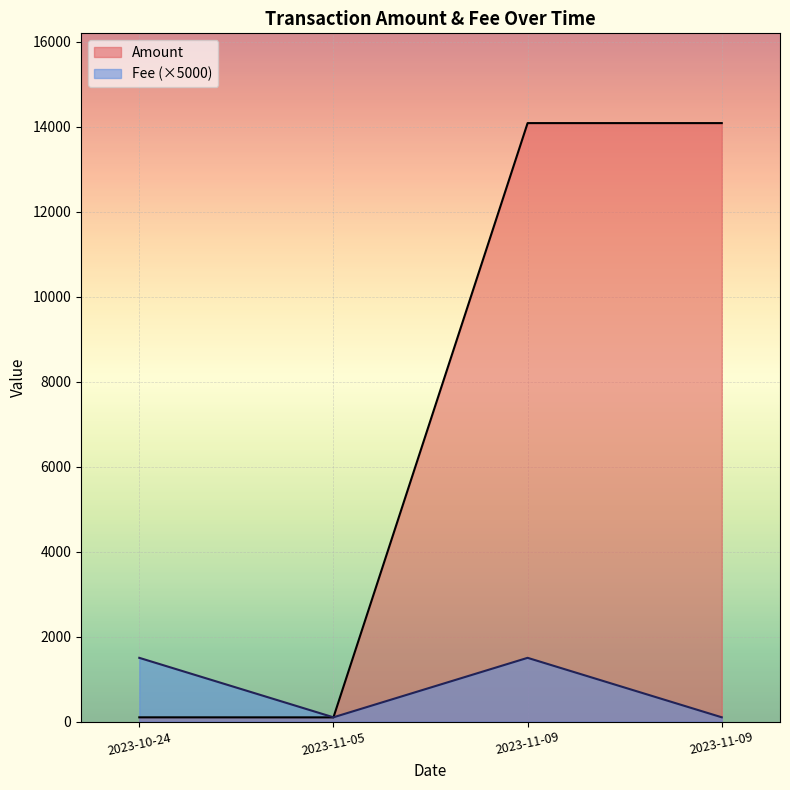

How many distinct data groups are displayed?

2